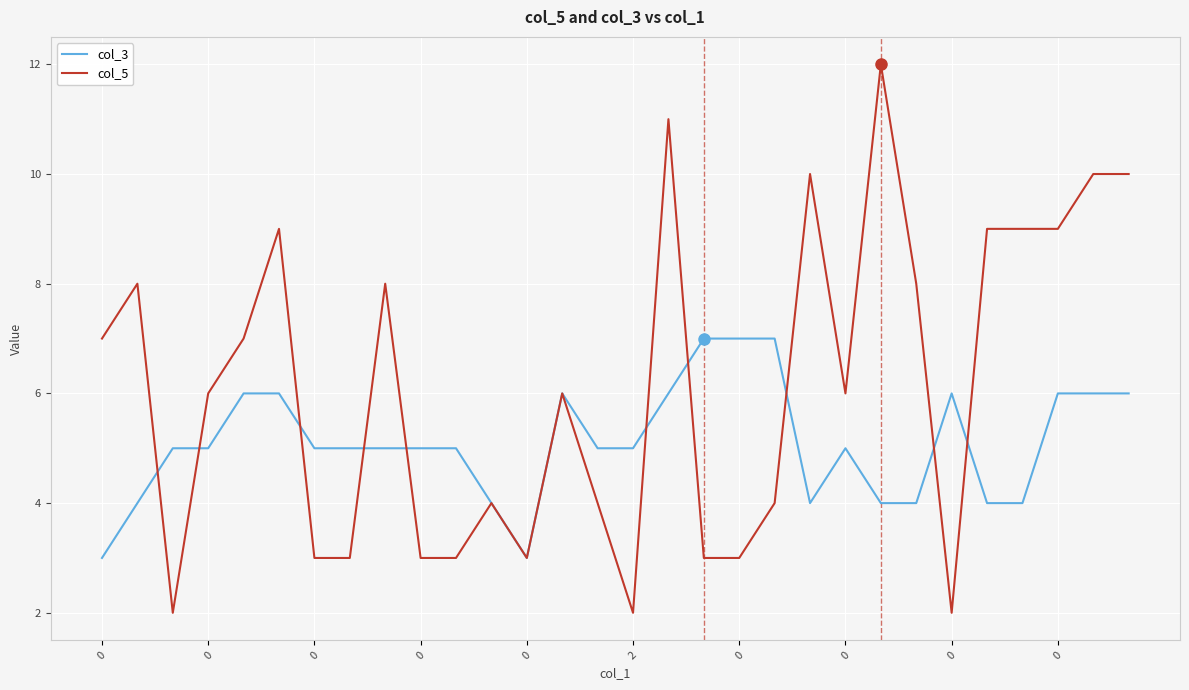

How many col_5 values are between 3 and 9?

22